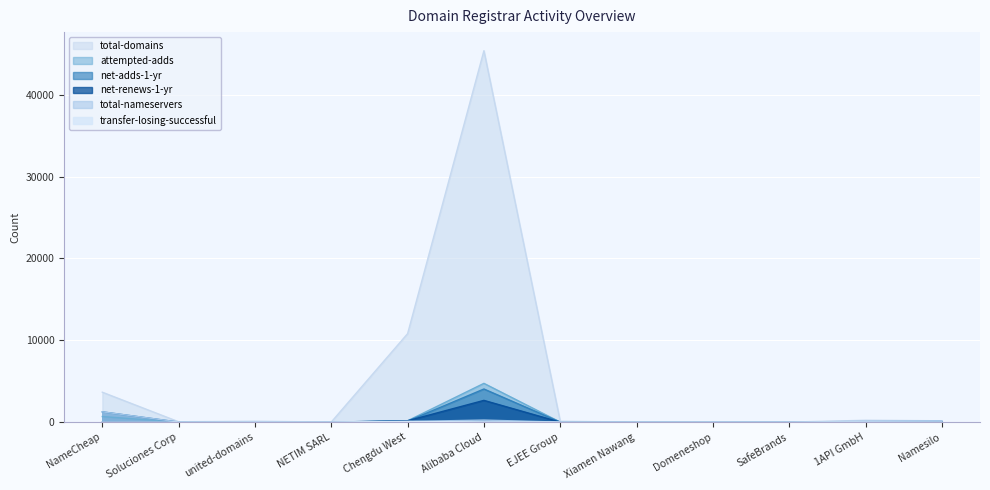

What is the total value across all series at Alibaba(t)?

57080